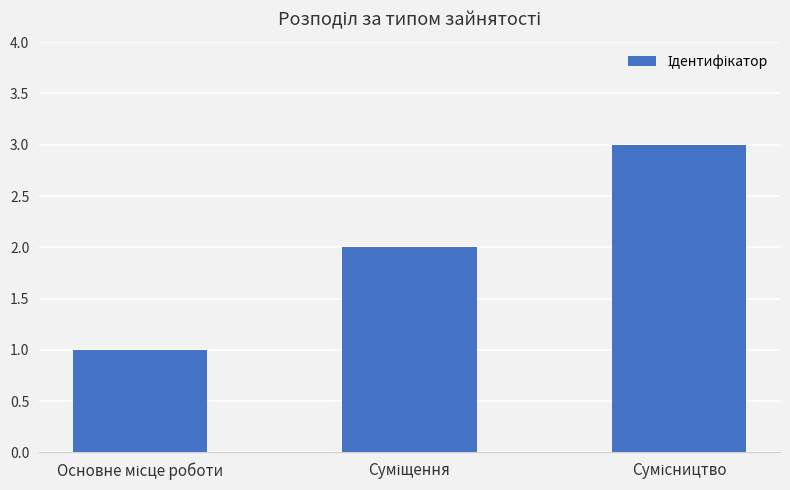

What is the greatest value displayed?

3